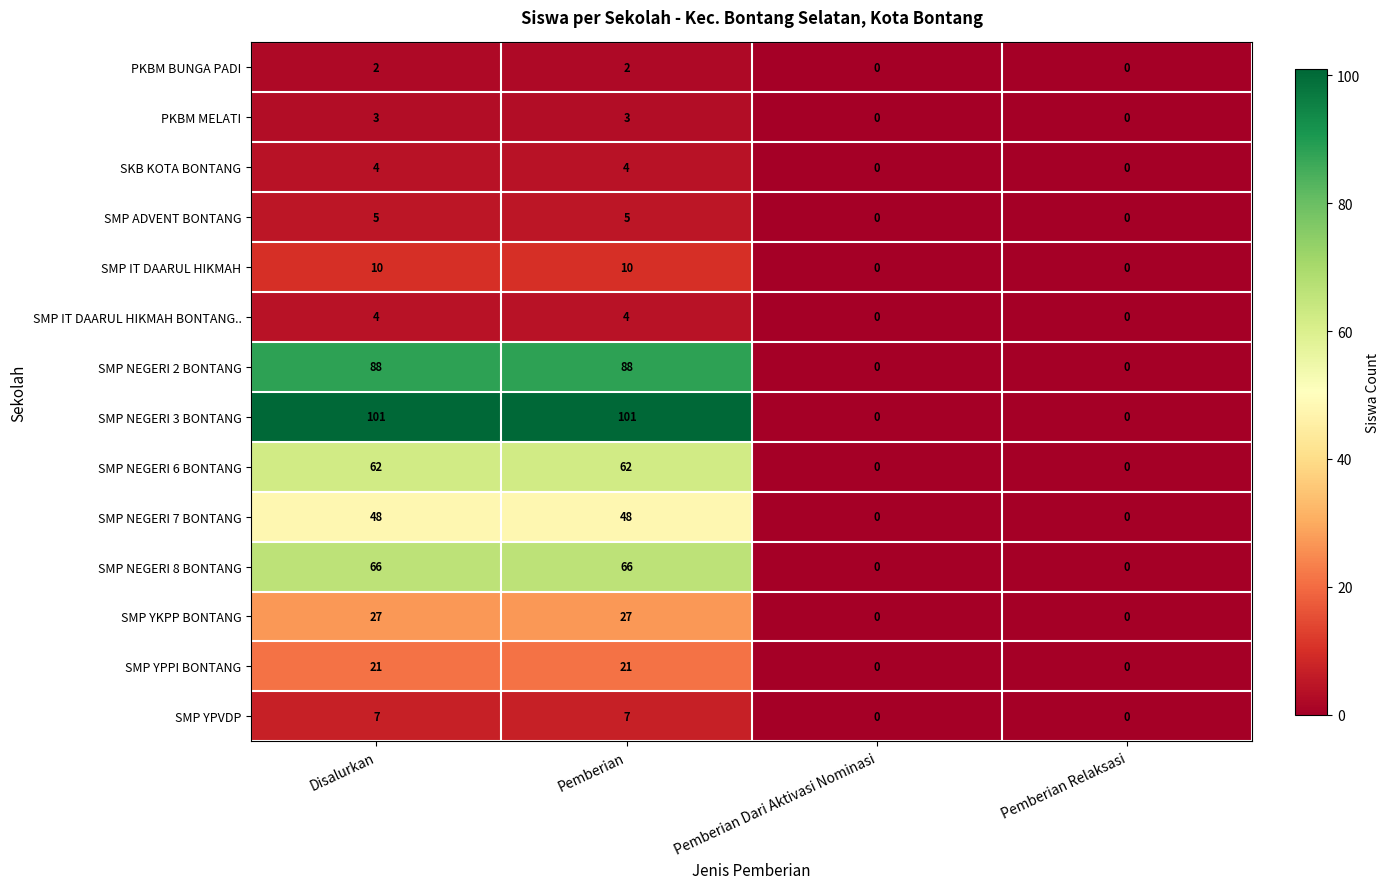

Which series changed the most between Disalurkan and Pemberian Dari Aktivasi Nominasi?

SMP NEGERI 3 BONTANG